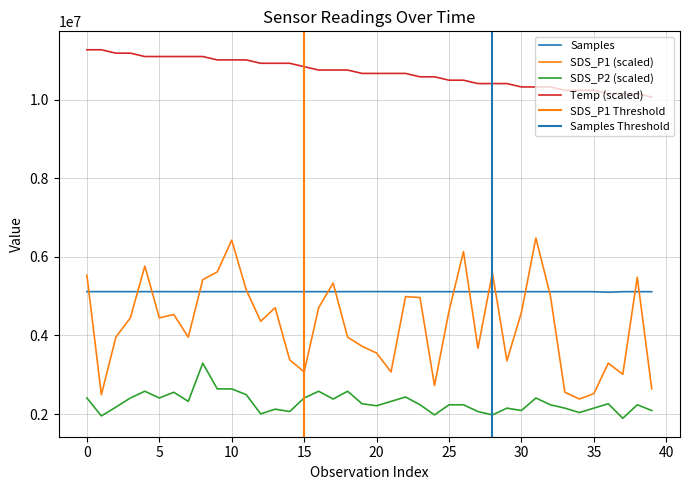

Which category has the lowest value across all series?

37